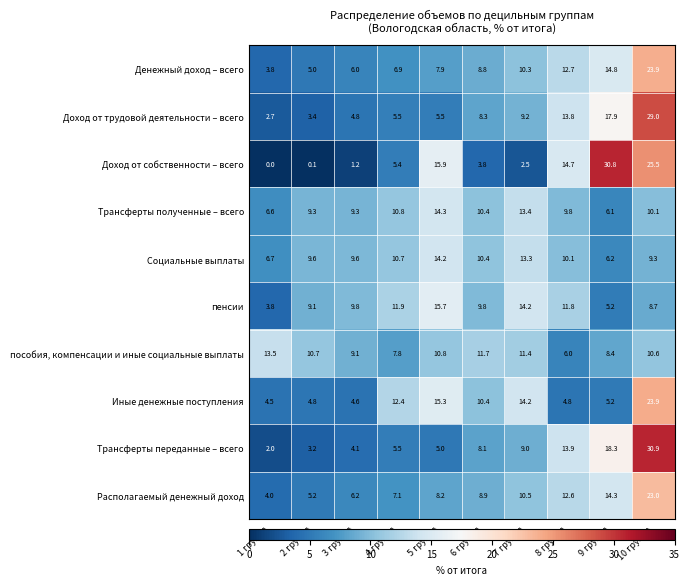

What is the difference between the highest and lowest values at 8 группа?

9.9